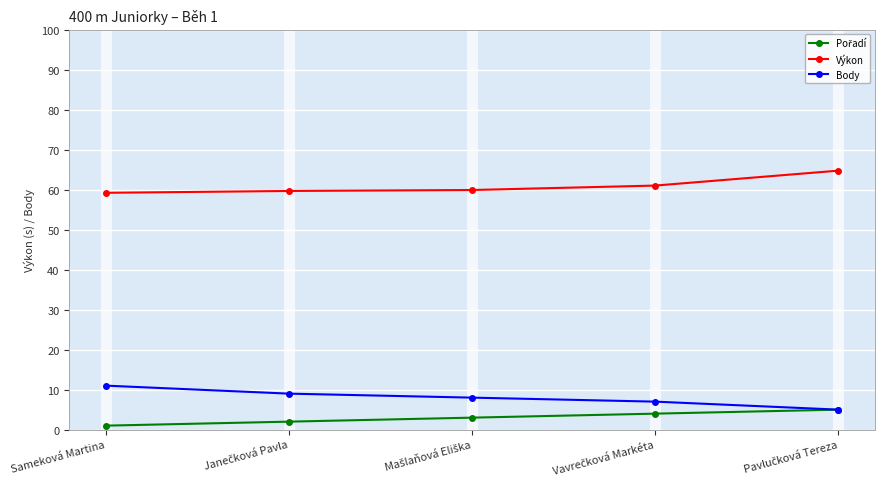

True or false: Výkon has more than 1 interior local peaks.

False